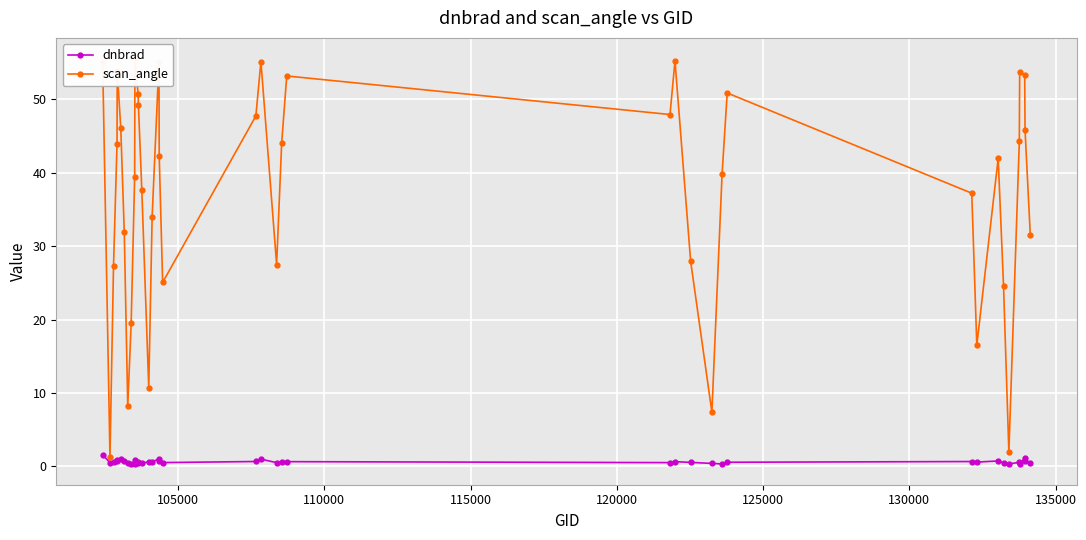

Which series has the largest total across all categories?

scan_angle